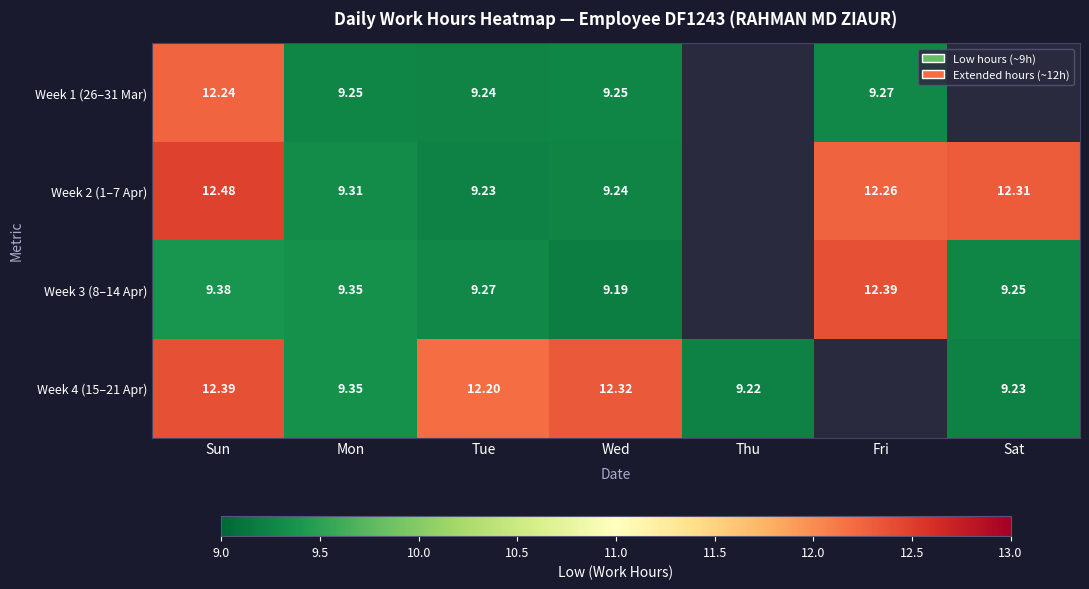

Is it true that Week 1 (26–31 Mar) equals 9.2 at Mon?

True